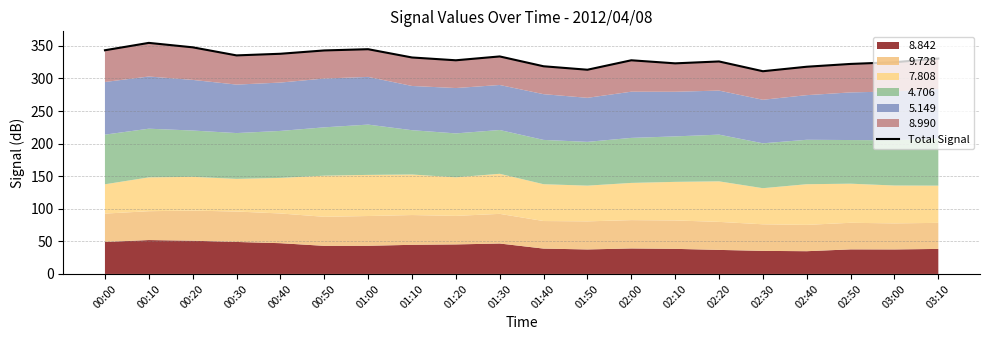

How many lines are shown in the chart?

1